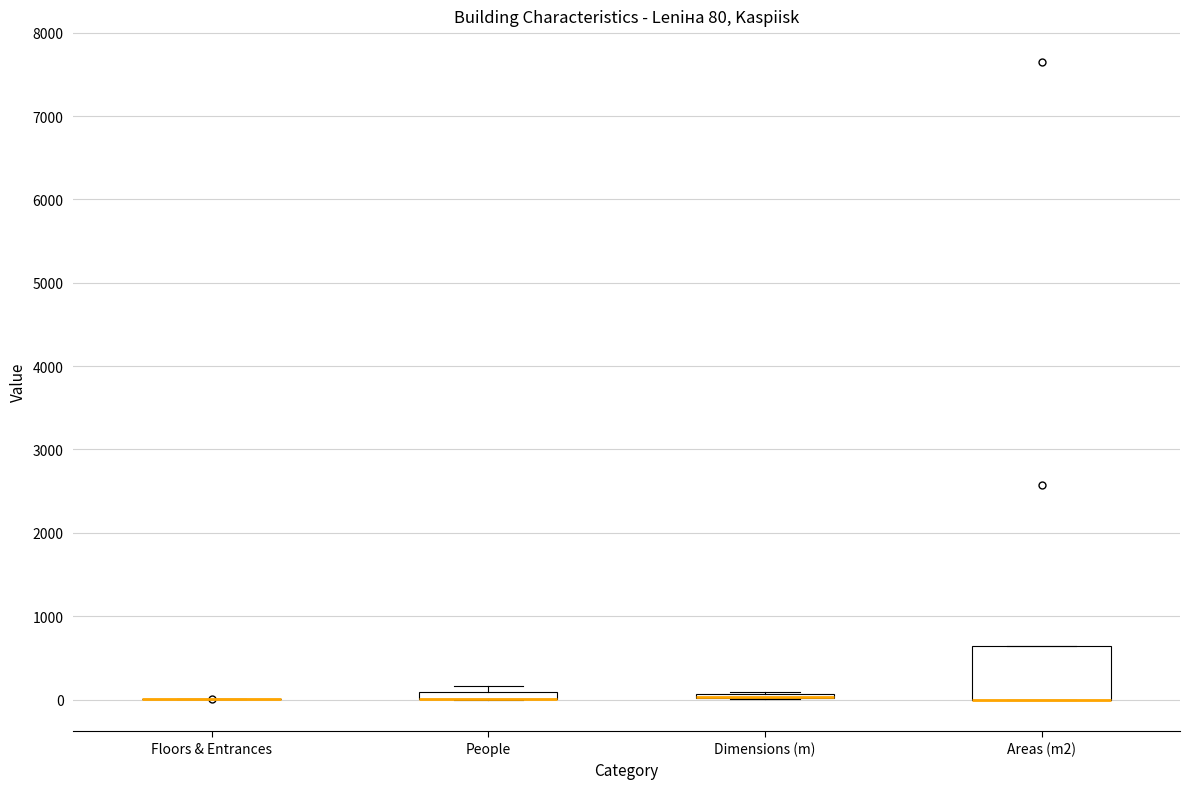

Which box is the tallest, from its lower edge to its upper edge?

Areas (m2)